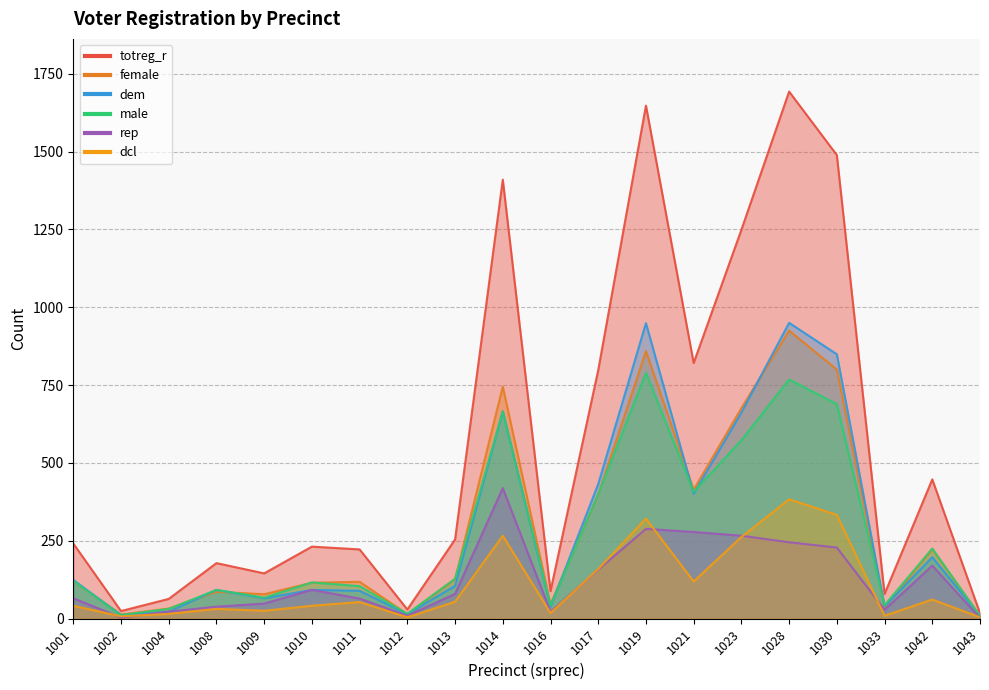

After their last crossing, which series has the higher values: male or female?

female